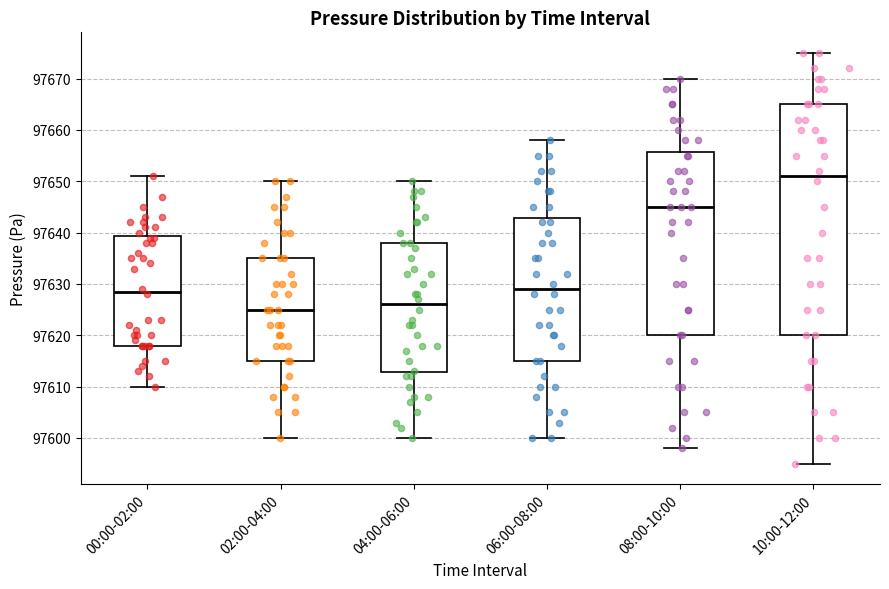

Reading left to right, read every box against the y-axis: the position of its median line, the range the box covers, and the ends of its whiskers. The values are not printed on the chart, so give them approximately, as read against the axis.

00:00-02:00: median 97629, box 97618 to 97639, whiskers 97610 to 97651
02:00-04:00: median 97625, box 97615 to 97635, whiskers 97600 to 97650
04:00-06:00: median 97626, box 97613 to 97638, whiskers 97600 to 97650
06:00-08:00: median 97629, box 97615 to 97643, whiskers 97600 to 97658
08:00-10:00: median 97645, box 97620 to 97656, whiskers 97598 to 97670
10:00-12:00: median 97651, box 97620 to 97665, whiskers 97595 to 97675